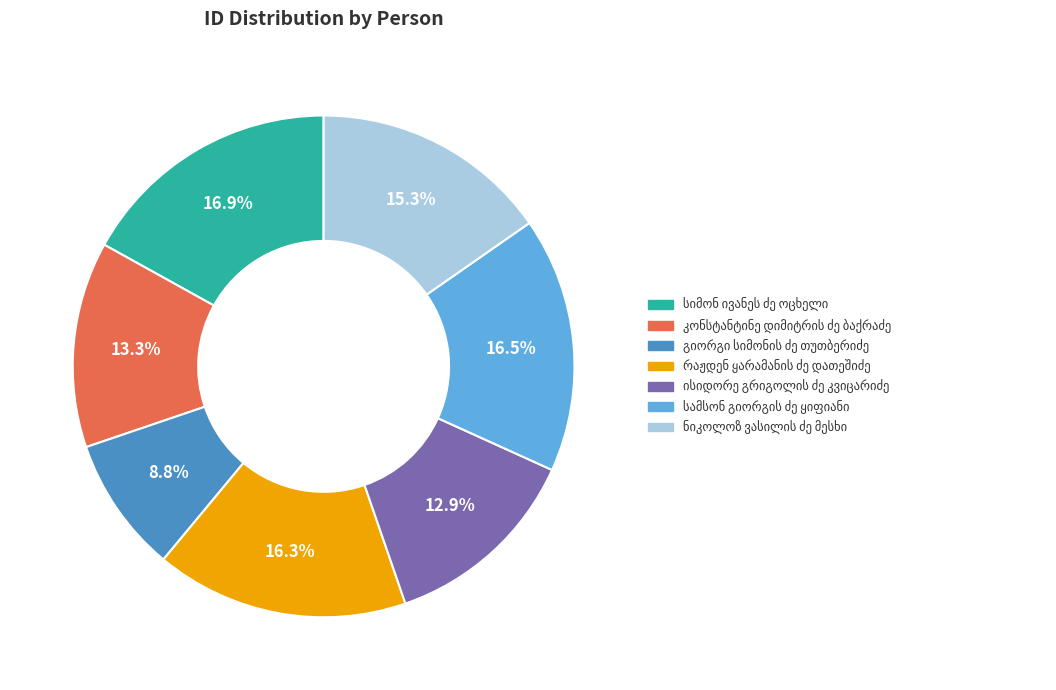

How many segments does this pie chart have?

7